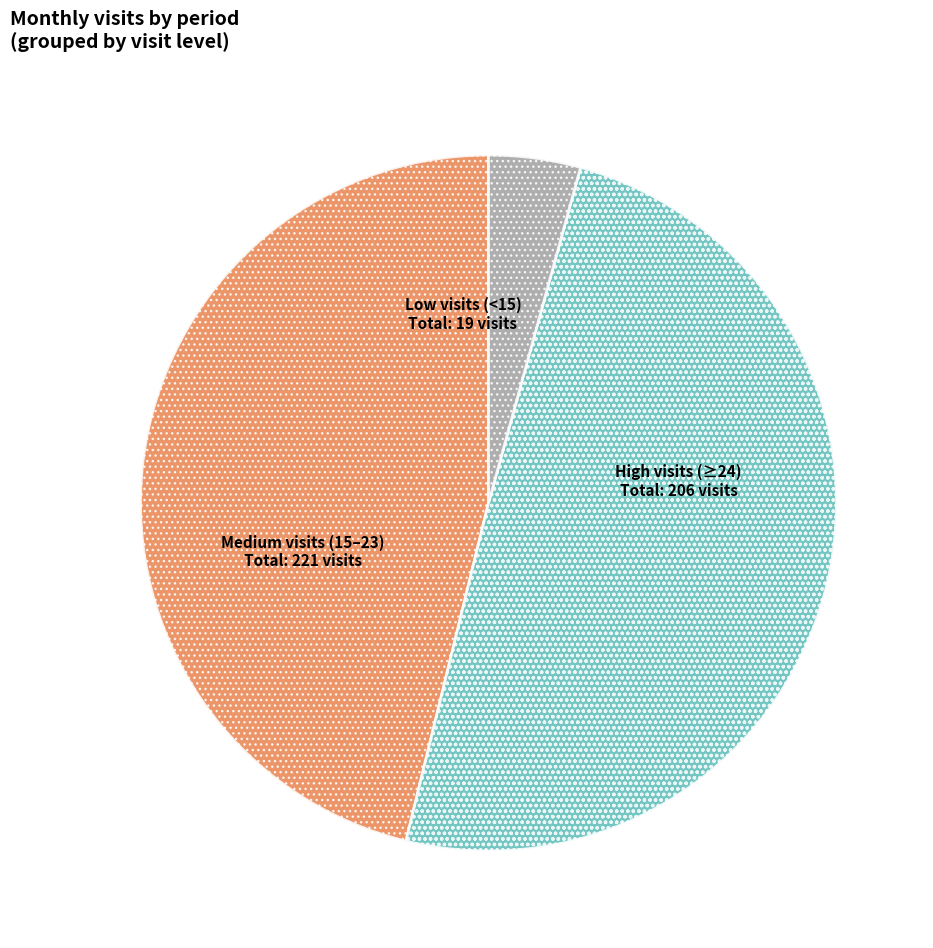

Is there any slice that represents more than half of the pie?

No